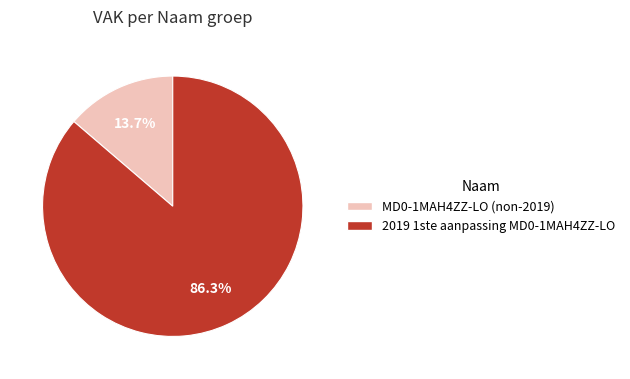

What percentage do MD0-1MAH4ZZ-LO (non-2019) and 2019 1ste aanpassing MD0-1MAH4ZZ-LO together represent?

100.0%